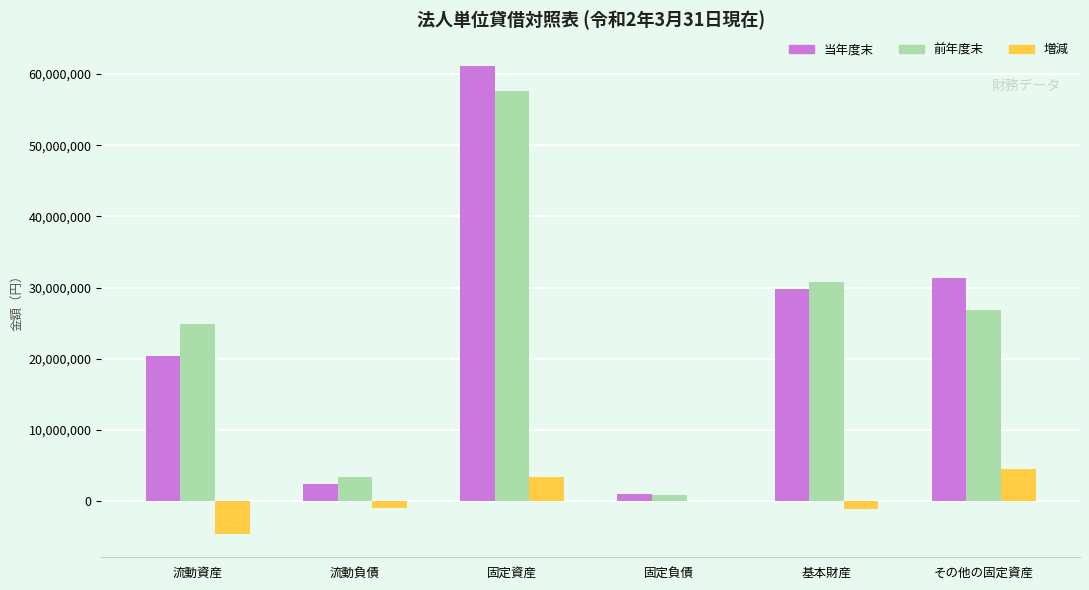

What are all the series names shown in the legend?

当年度末, 前年度末, 増減